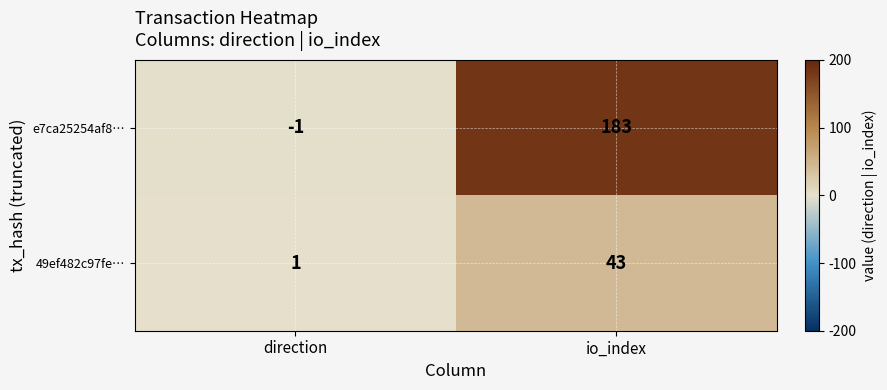

Which label corresponds to the largest value in the chart?

io_index